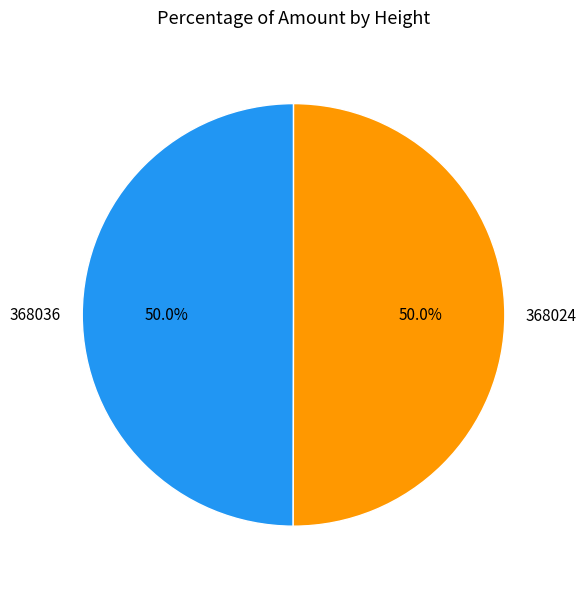

Combined, do 368036 and 368024 account for over 50%?

Yes